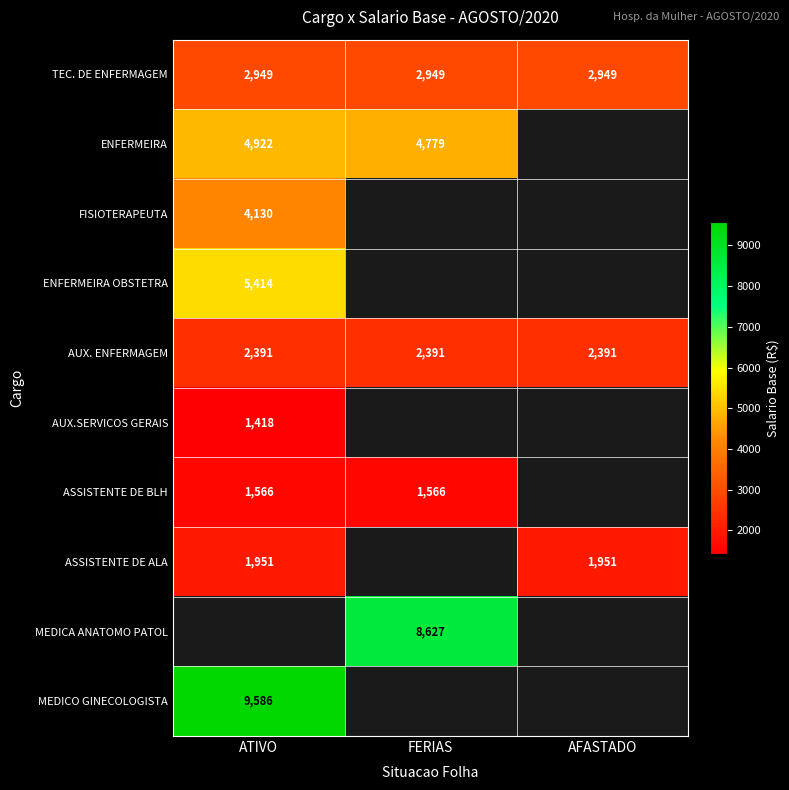

Which label corresponds to the smallest value in the chart?

ATIVO